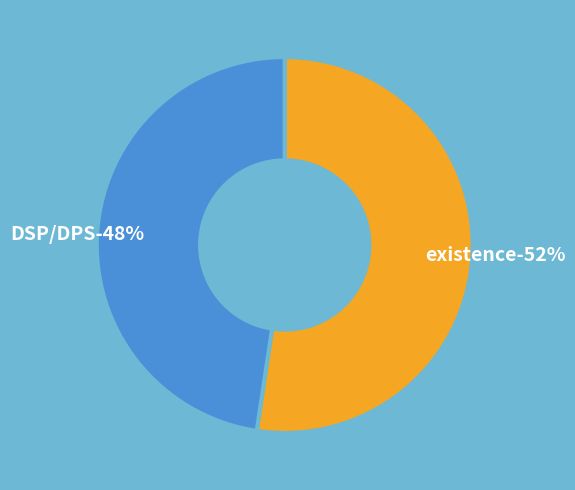

How many segments does this pie chart have?

2